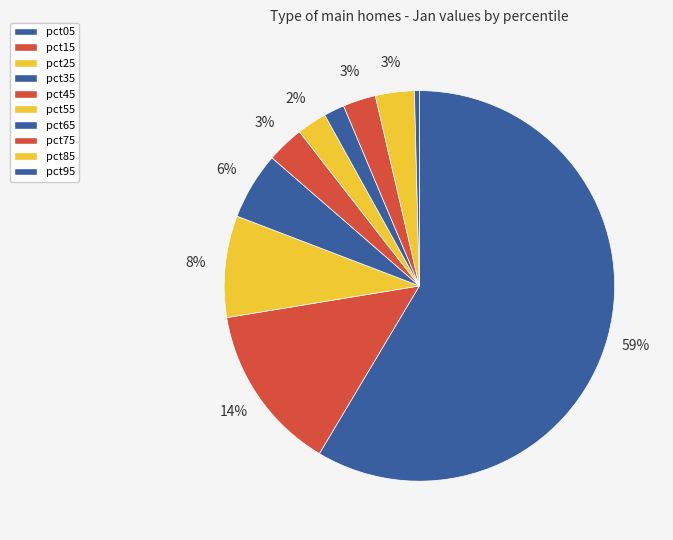

To the nearest percent, what is the difference between the largest and smallest slice percentages?

58%